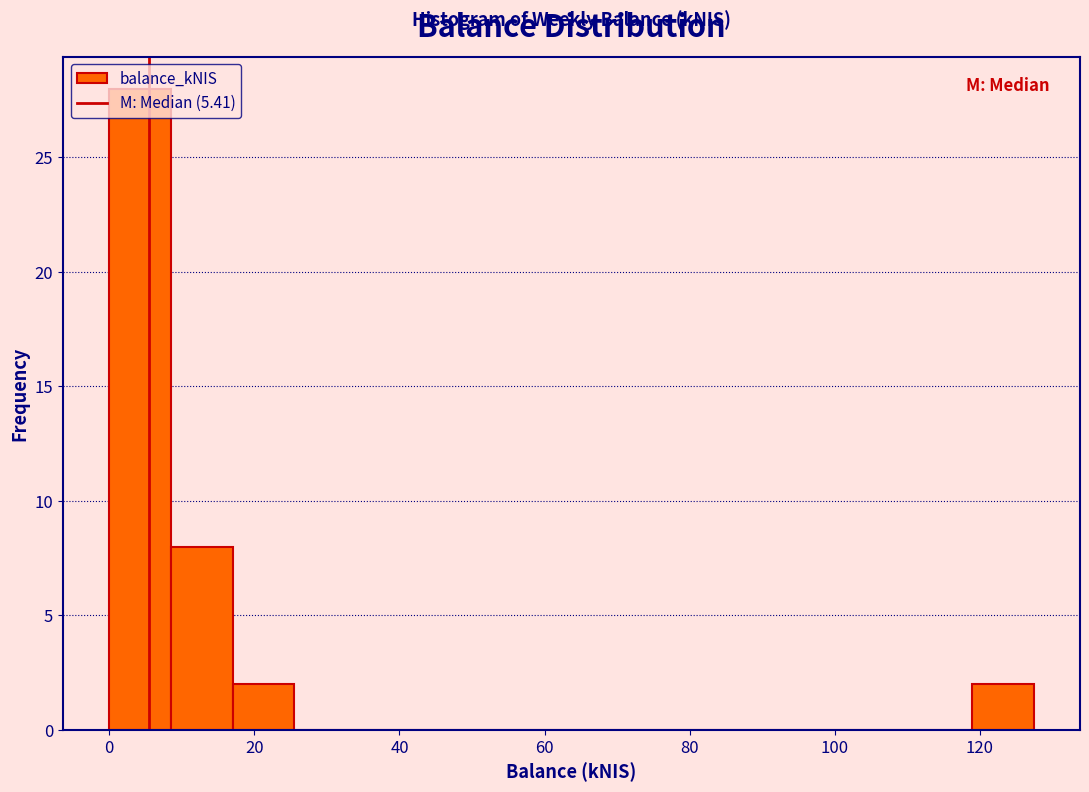

Over which range of the x-axis is the bar tallest?

0 to 8